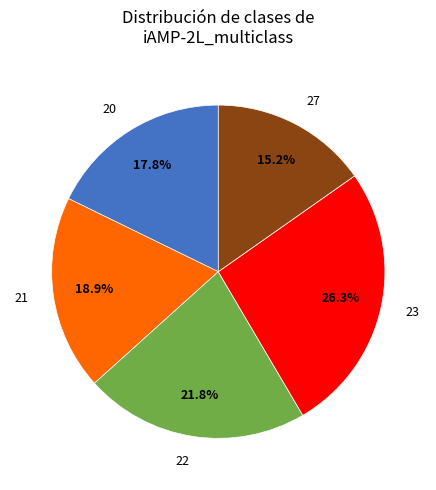

Is there any slice that represents more than half of the pie?

No